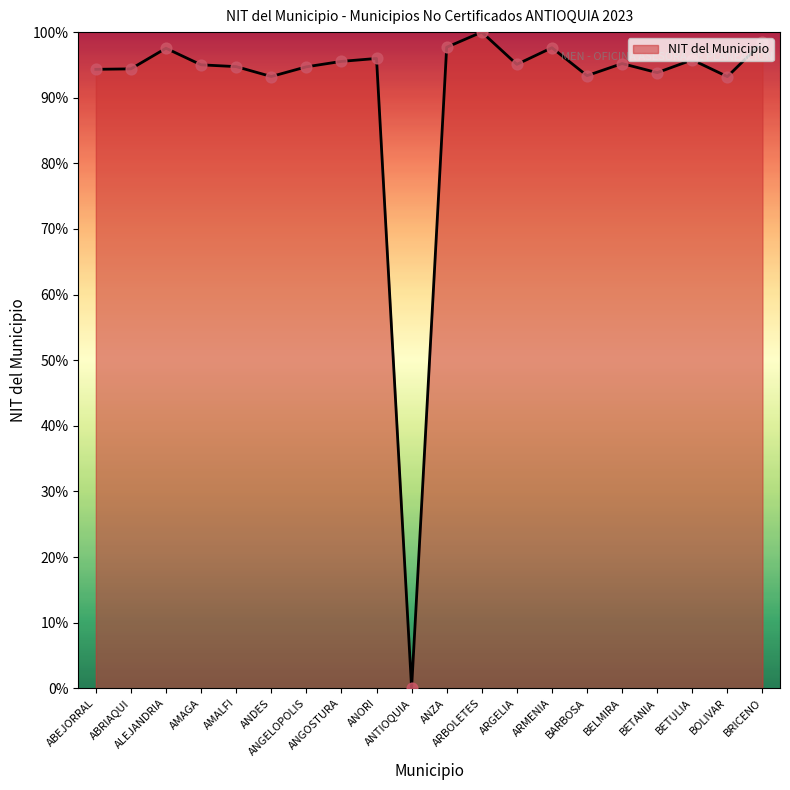

Between BETANIA and AMALFI, which is larger?

AMALFI